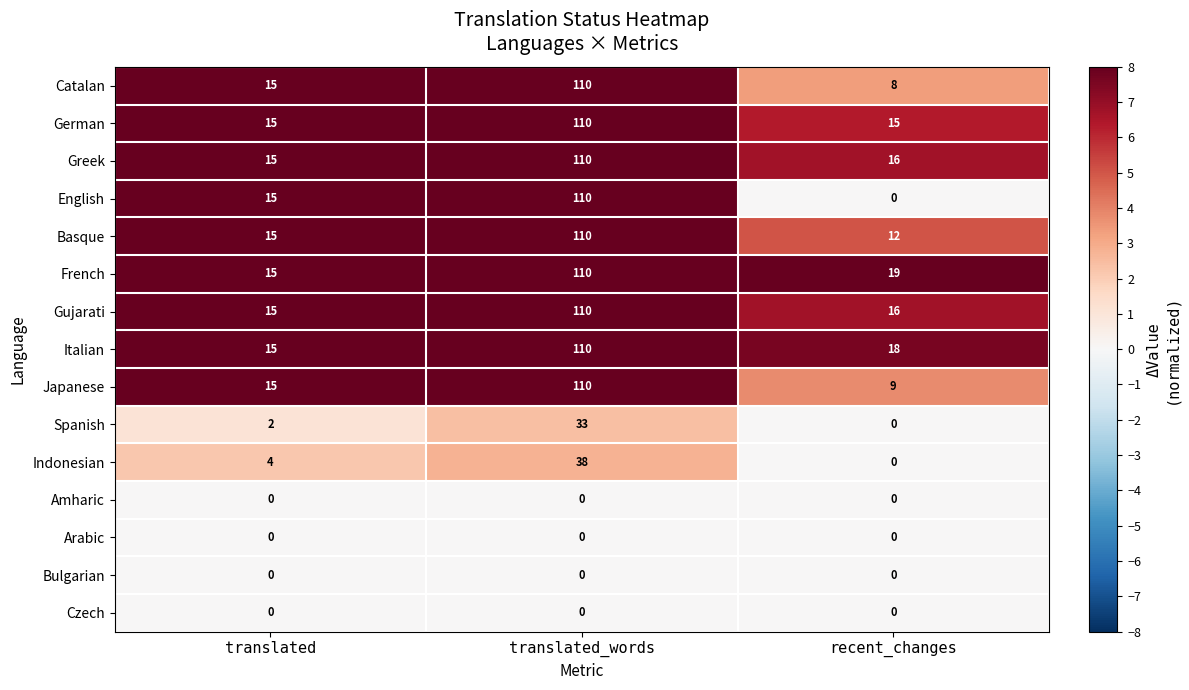

What is the sum of all Greek values?

141